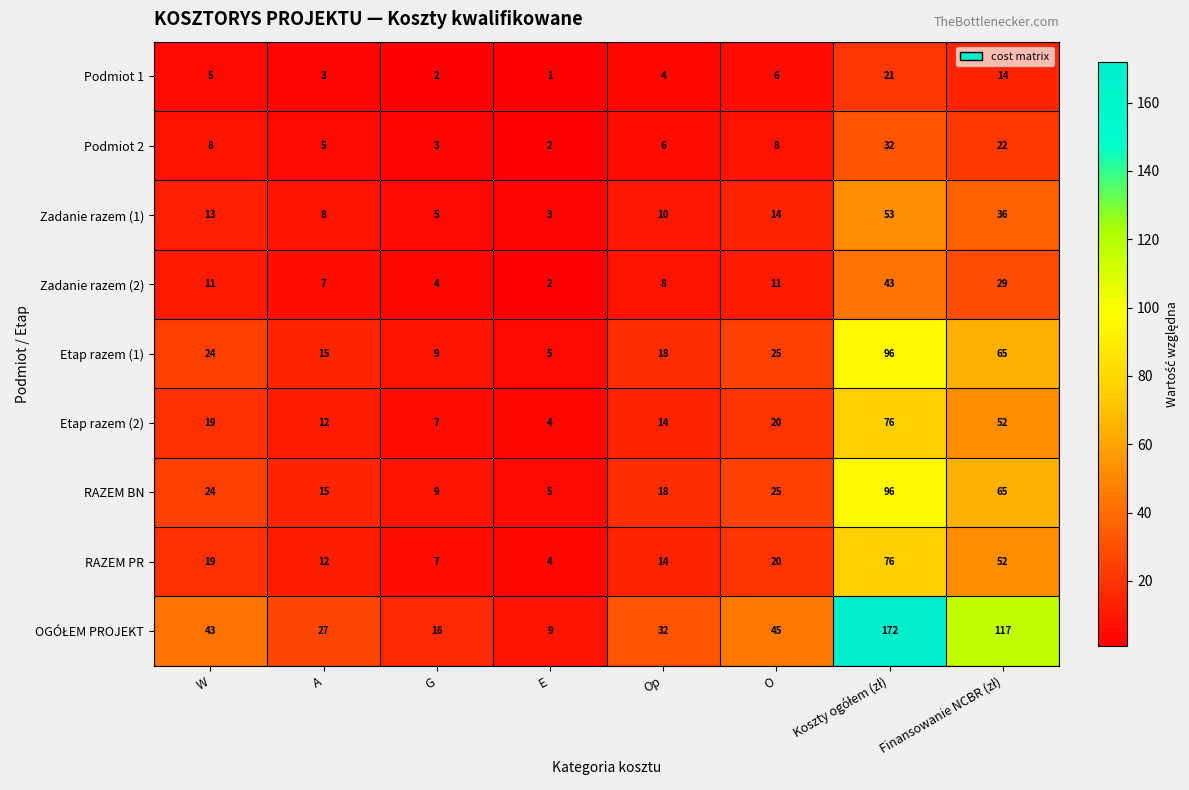

What is the spread (max minus min) of values at Op?

28